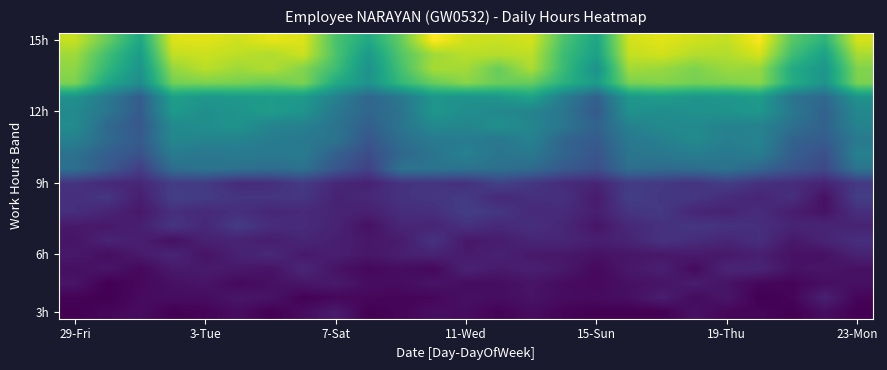

Count the number of categories in the chart.

25